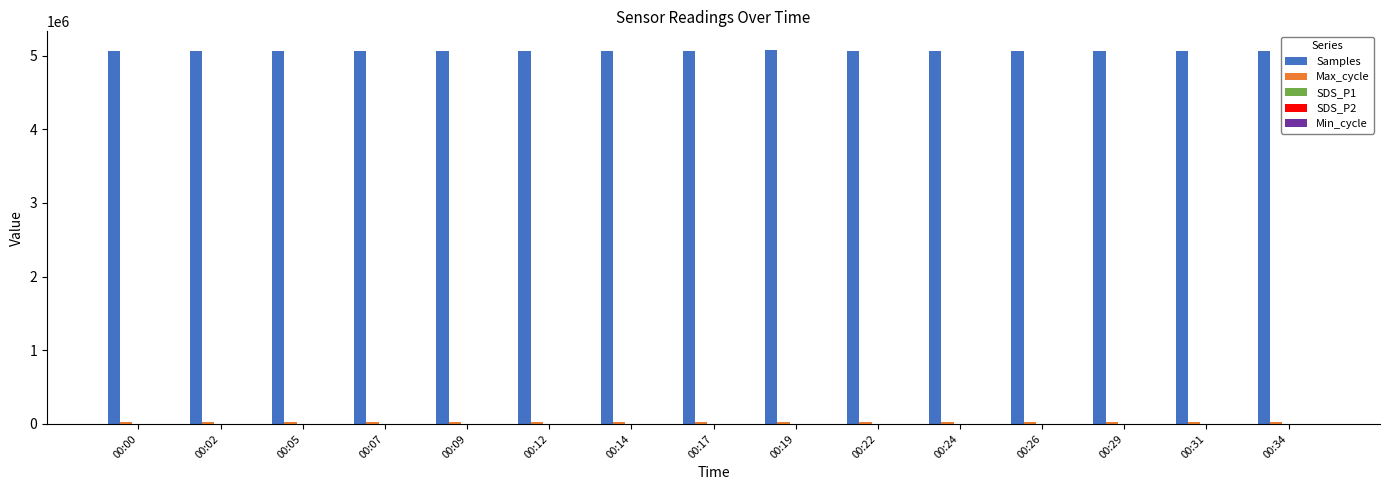

What is the maximum value for Samples?

5077026.0